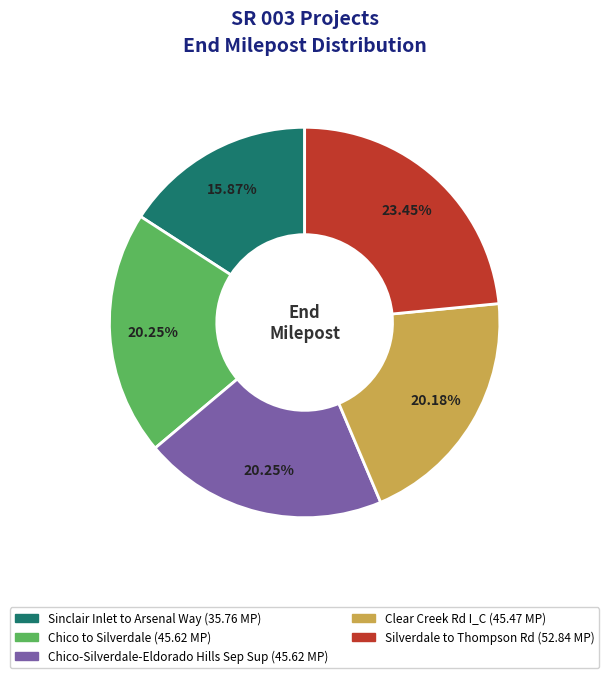

To the nearest percent, what percentage of the pie is Sinclair Inlet to Arsenal Way?

16%